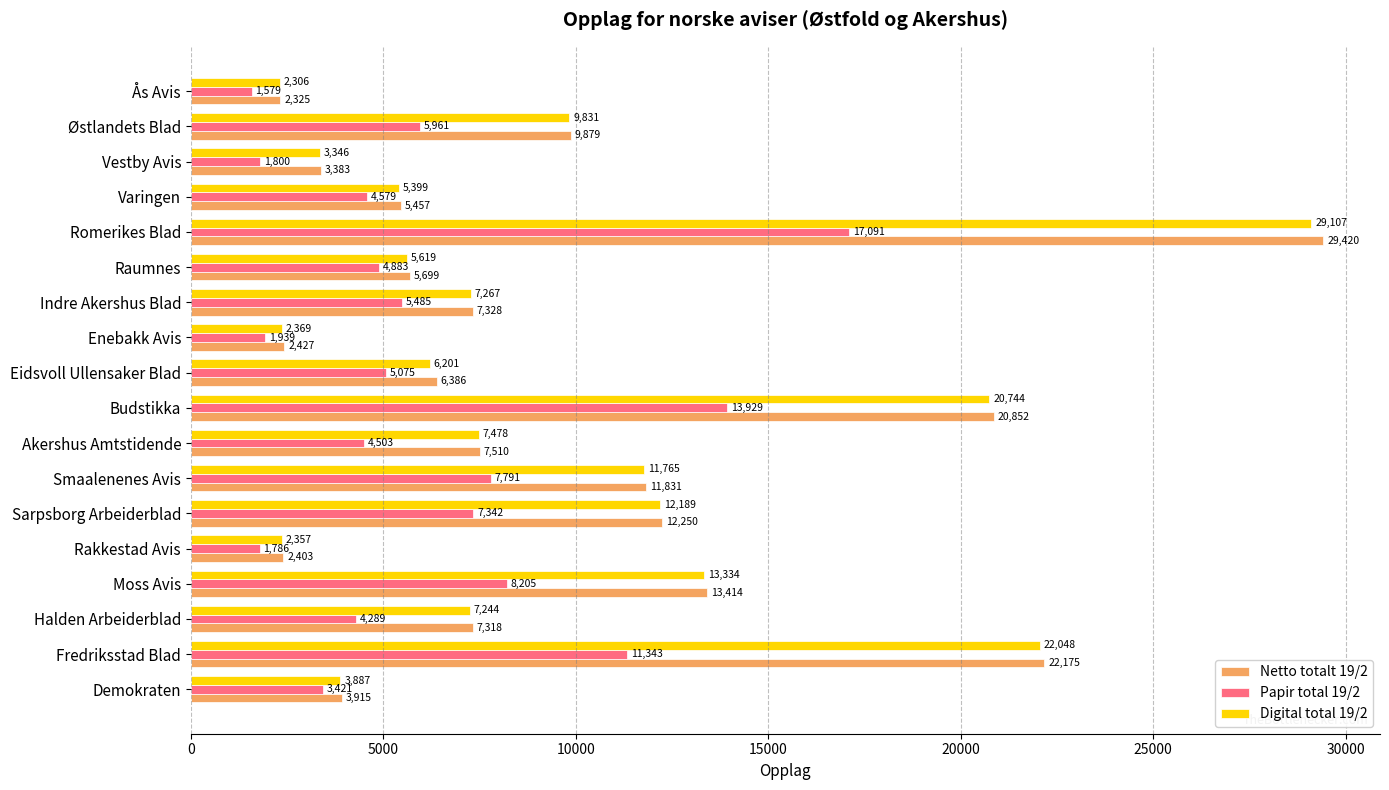

Rank the series by their maximum value, from lowest to highest.

Papir total 19/2, Digital total 19/2, Netto totalt 19/2